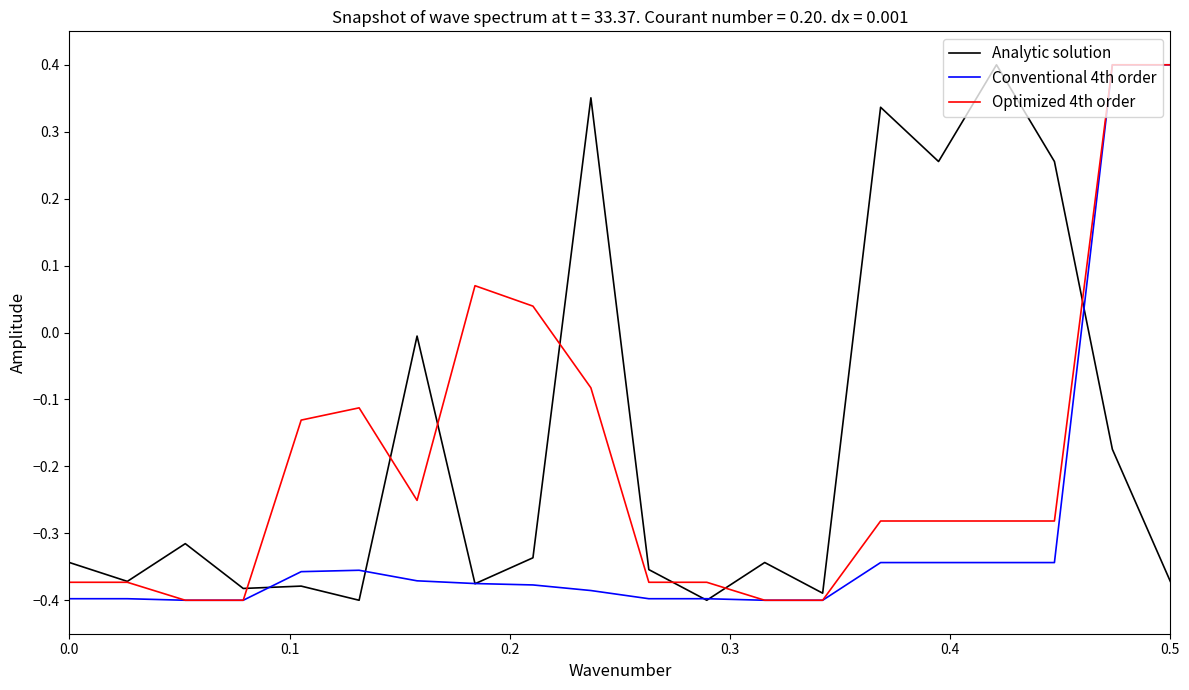

List the series in order of their overall mean, lowest first.

Conventional 4th order, Optimized 4th order, Analytic solution